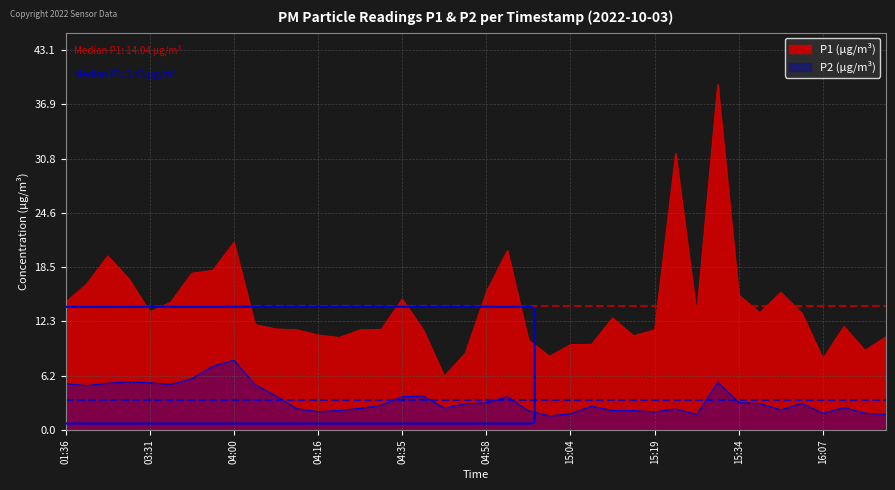

Reading left to right, transcribe all the data shown in this chart.

P1: 14.5	16.6	19.7	17.1	13.4	14.5	17.8	18.1	21.3	11.9	11.4	11.3	10.8	10.5	11.3	11.4	14.8	11.3	6.1	8.7	15.6	20.4	10.2	8.3	9.7	9.7	12.7	10.7	11.3	31.4	13.1	39.2	15.3	13.3	15.6	13.2	8.1	11.7	9.0	10.6
P2: 5.2	5.0	5.3	5.5	5.3	5.2	5.8	7.2	7.9	5.2	3.9	2.4	2.1	2.2	2.5	2.8	3.8	3.8	2.5	3.0	3.1	3.8	2.2	1.6	1.8	2.7	2.2	2.2	2.0	2.4	1.8	5.4	3.1	3.0	2.3	3.0	1.9	2.5	1.9	1.8